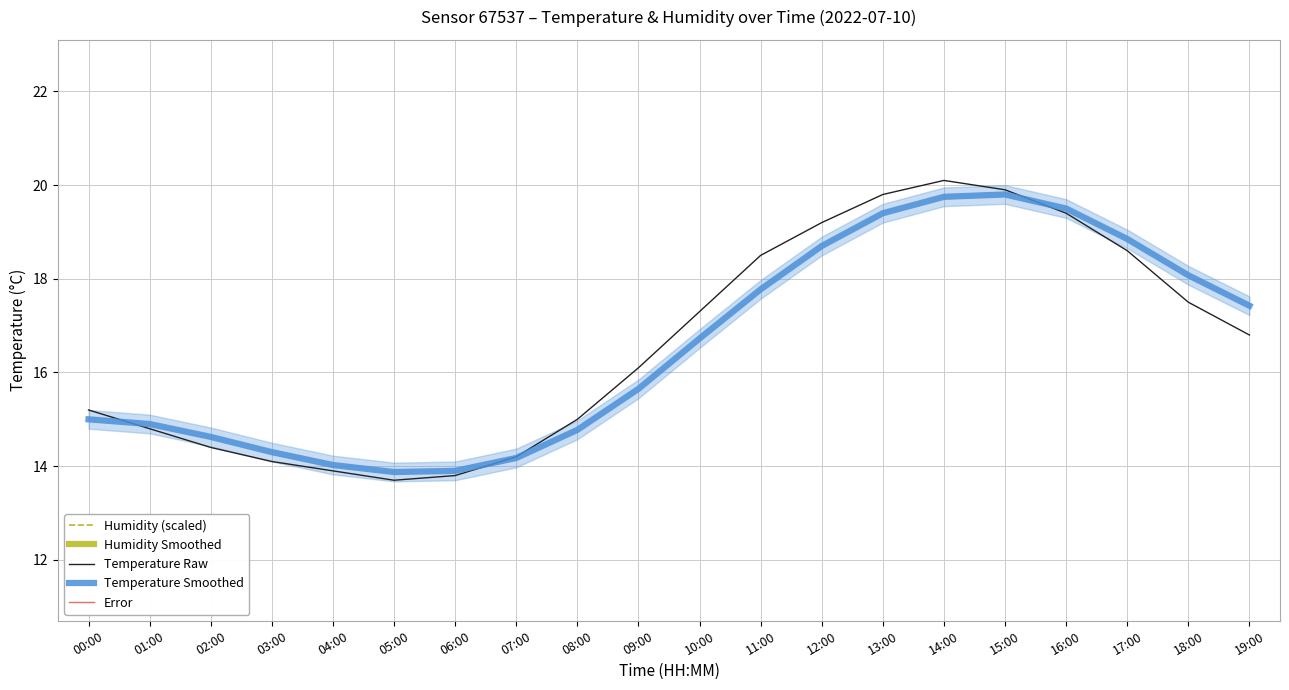

What is the sum of all Temperature Smoothed values?

331.2